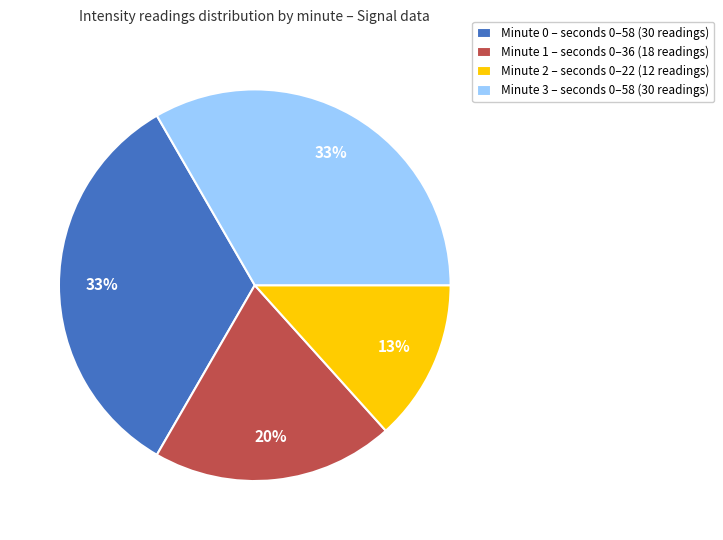

To the nearest percent, what percentage of the pie is Minute 2 – seconds 0–22 (12 readings)?

13%